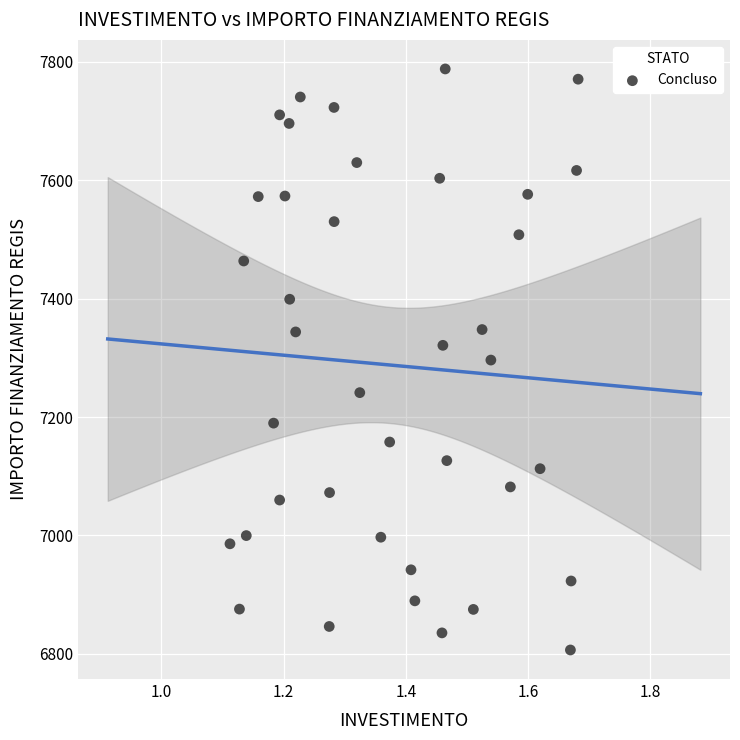

What is the range of Y values (max minus min)?

981.4